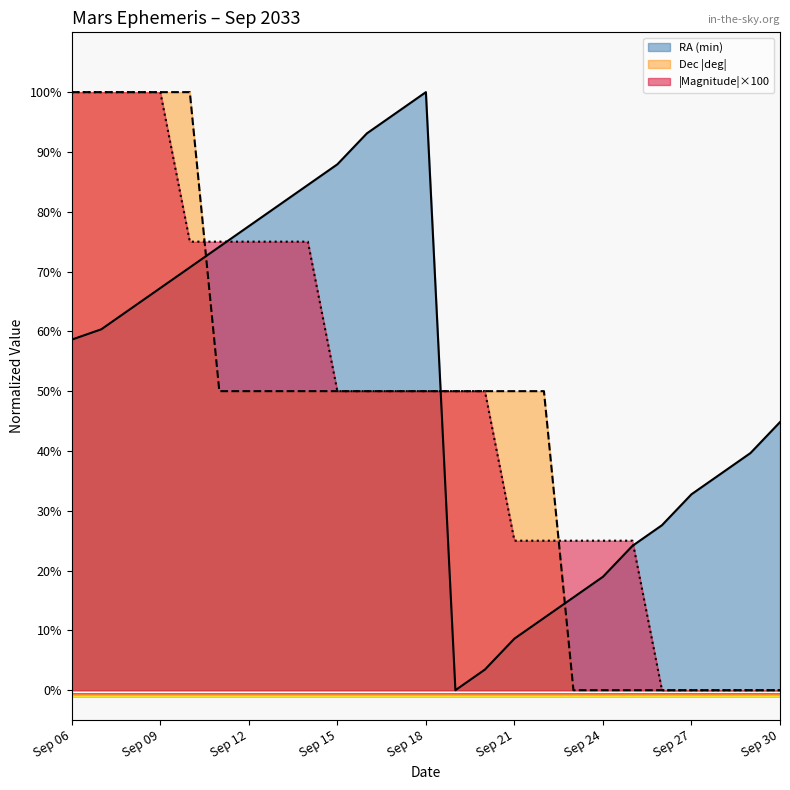

At how many categories does at least one series exceed 88?

8